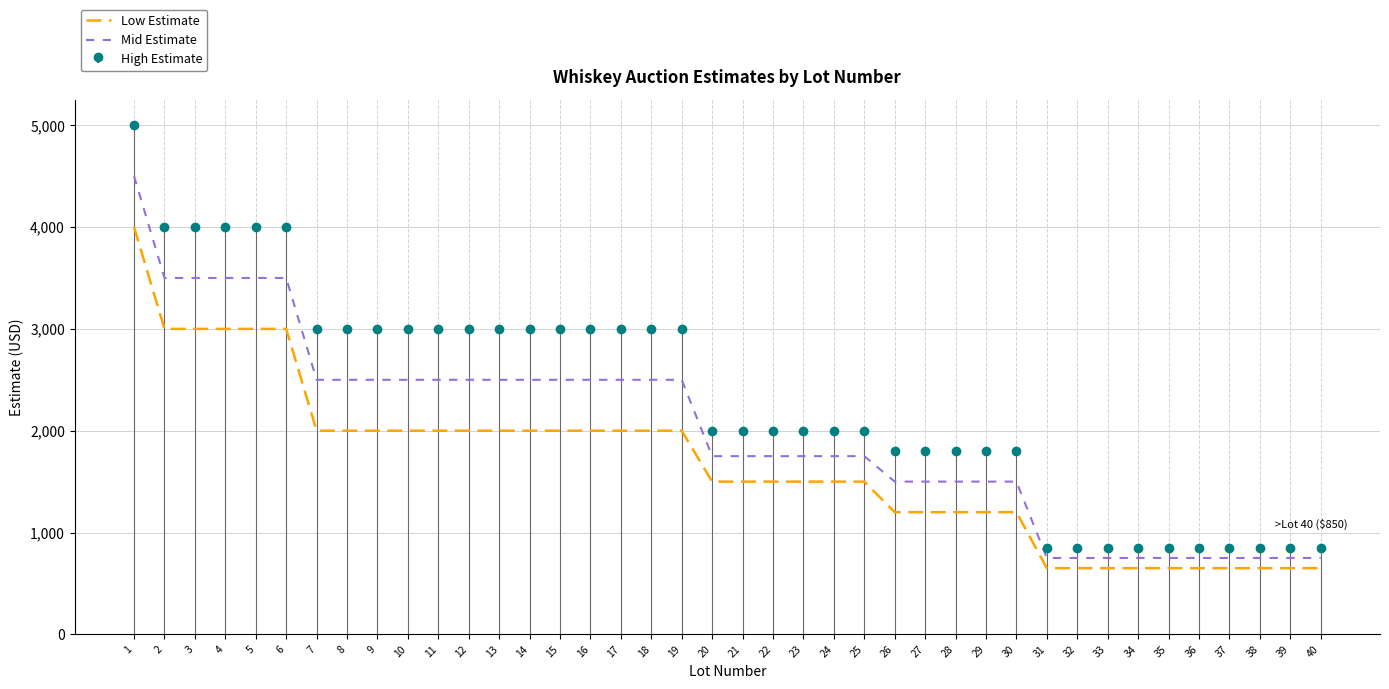

At which category does the chart reach its minimum across all series?

31